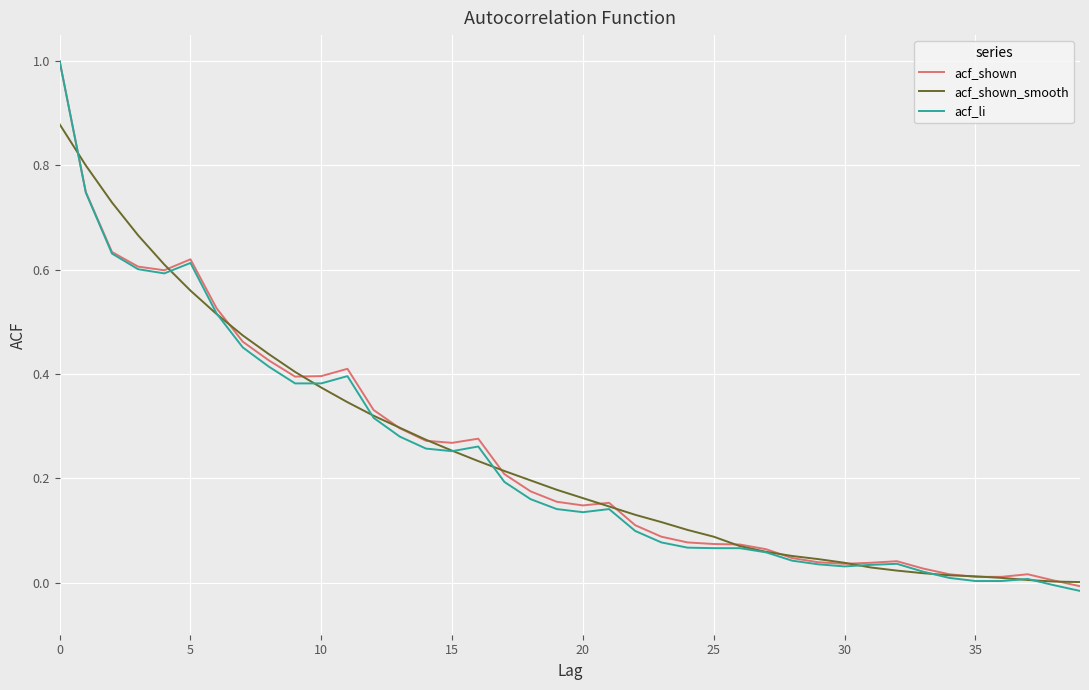

What is the difference between the maximum and minimum values in the acf_shown_smooth series?

0.9